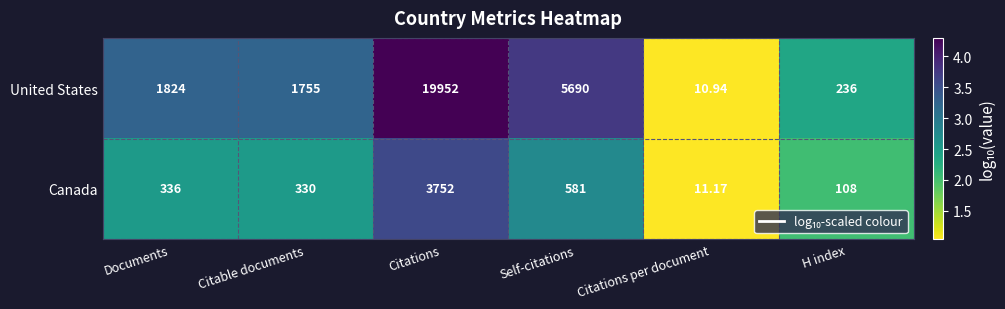

Where is United States nearest to the value 9981?

Self-citations